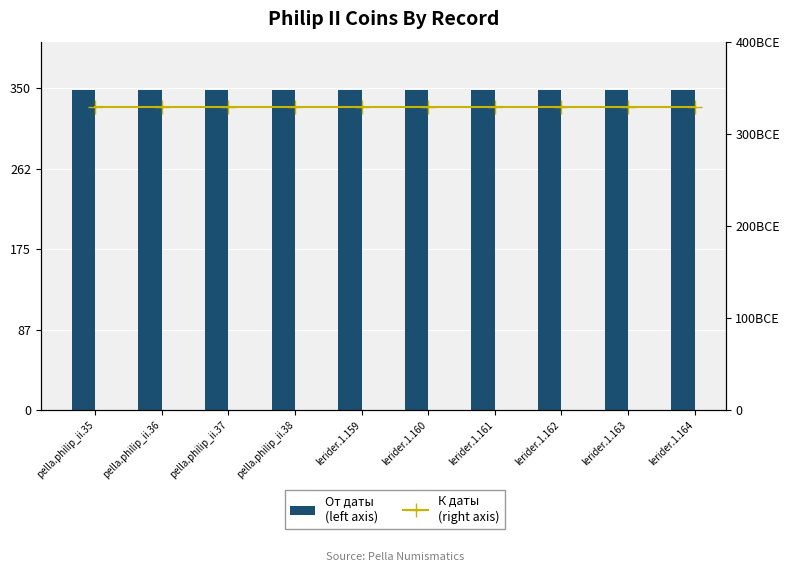

At which label does От даты (left axis) reach its peak?

pella.philip_ii.35